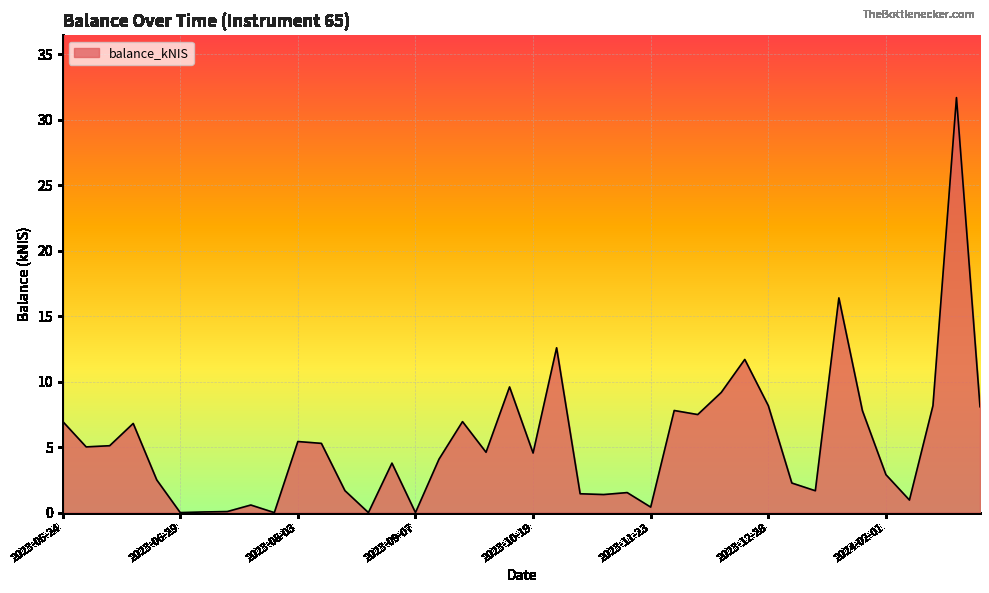

What is the difference between the maximum and minimum values?

31.7